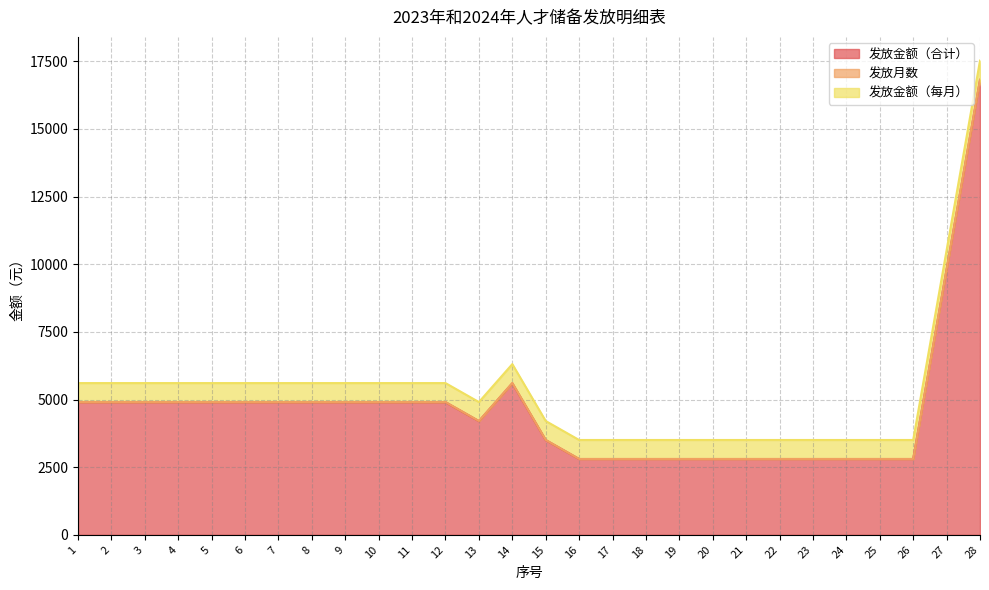

What is the value of the 发放金额（合计） point at the 25th from the left?

2800